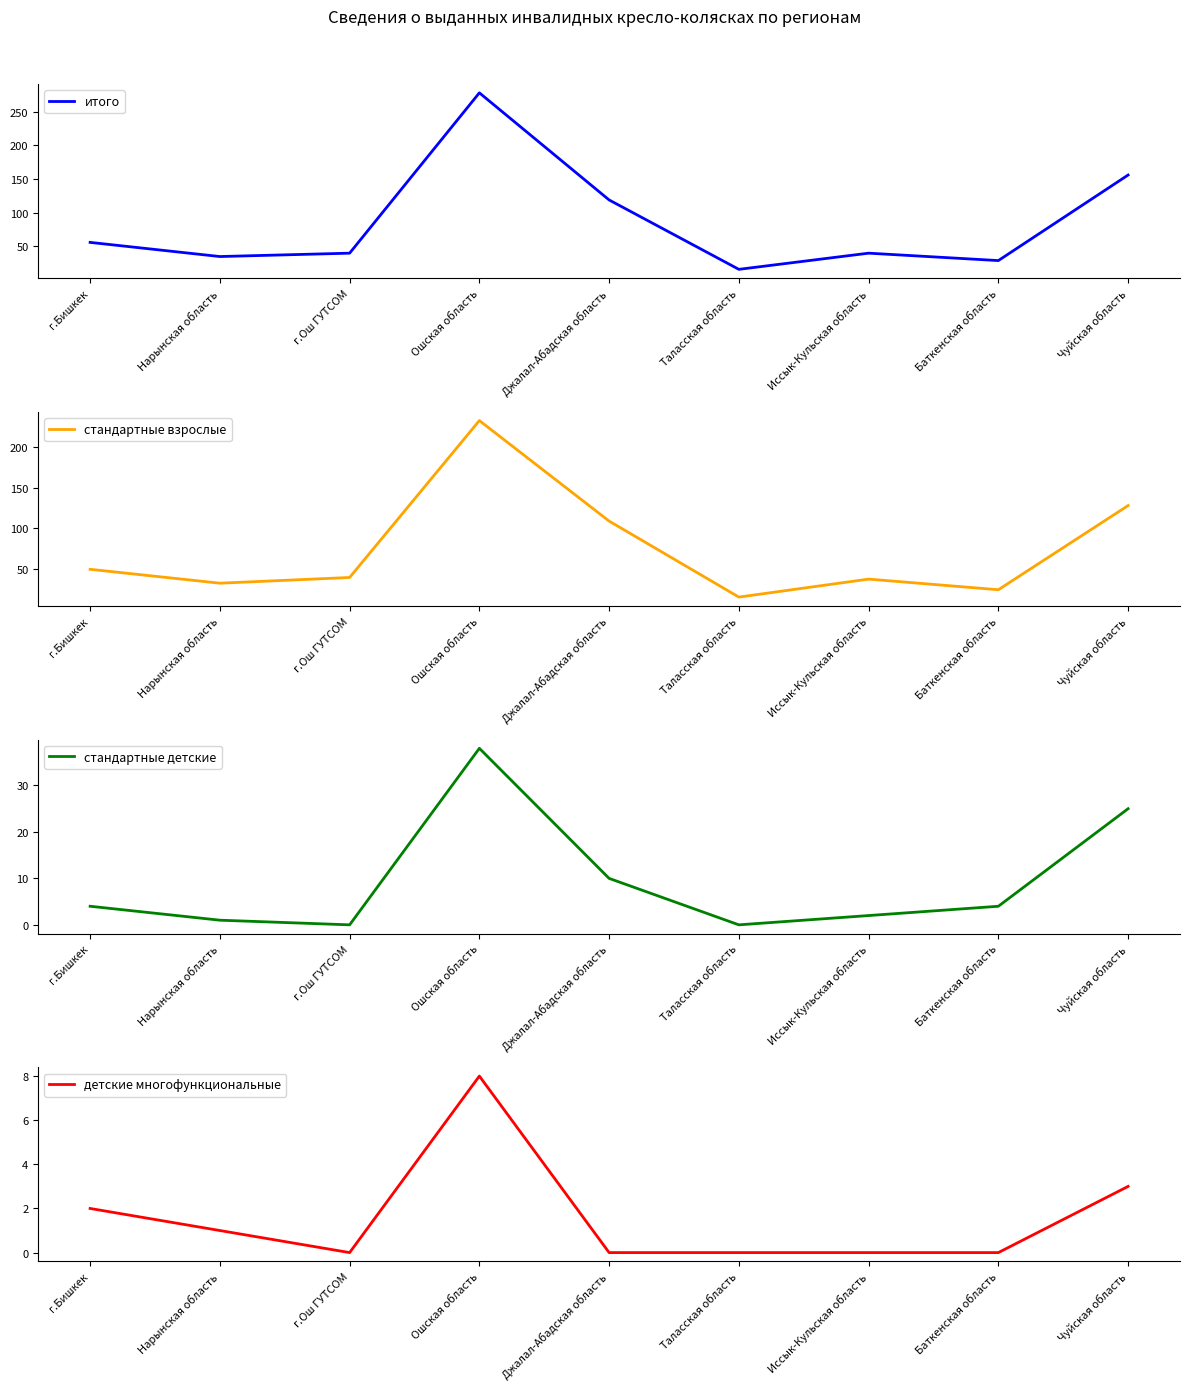

What is the difference between the maximum and minimum values in the стандартные взрослые series?

216